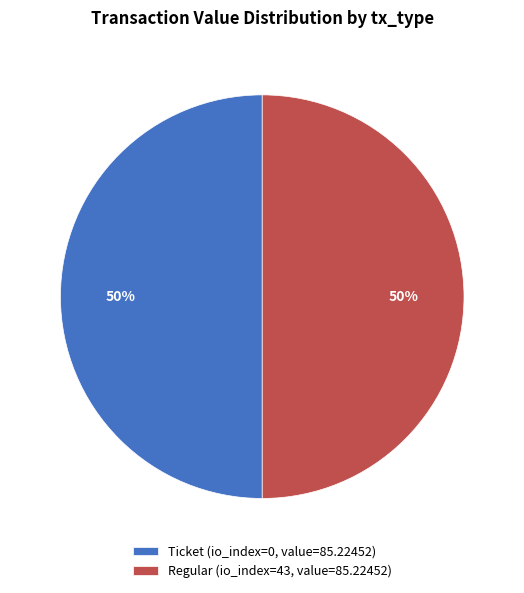

To the nearest percent, what is the average slice percentage?

50%